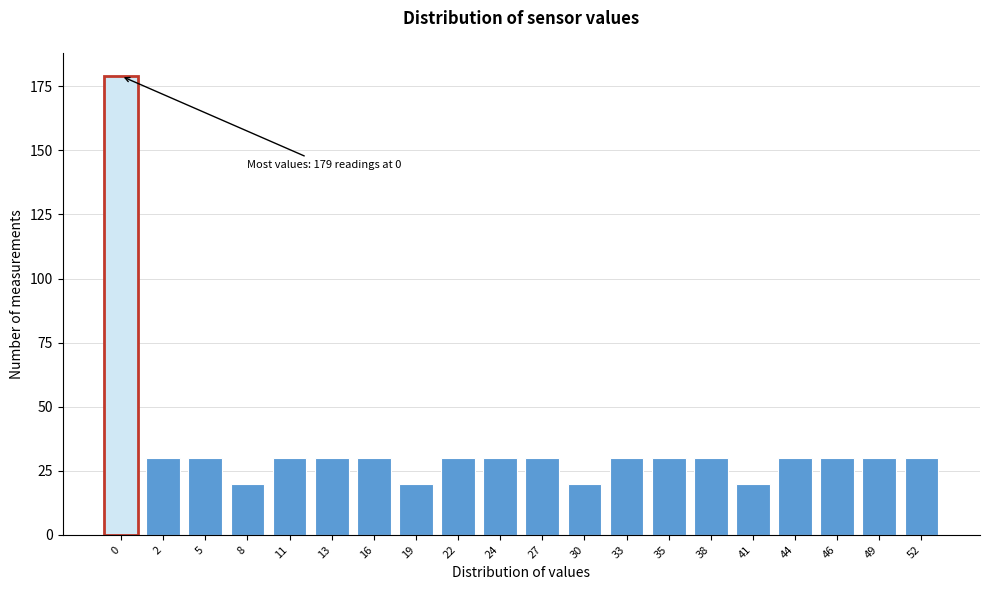

Reading left to right, list all the values displayed in this chart.

179	30	30	20	30	30	30	20	30	30	30	20	30	30	30	20	30	30	30	30